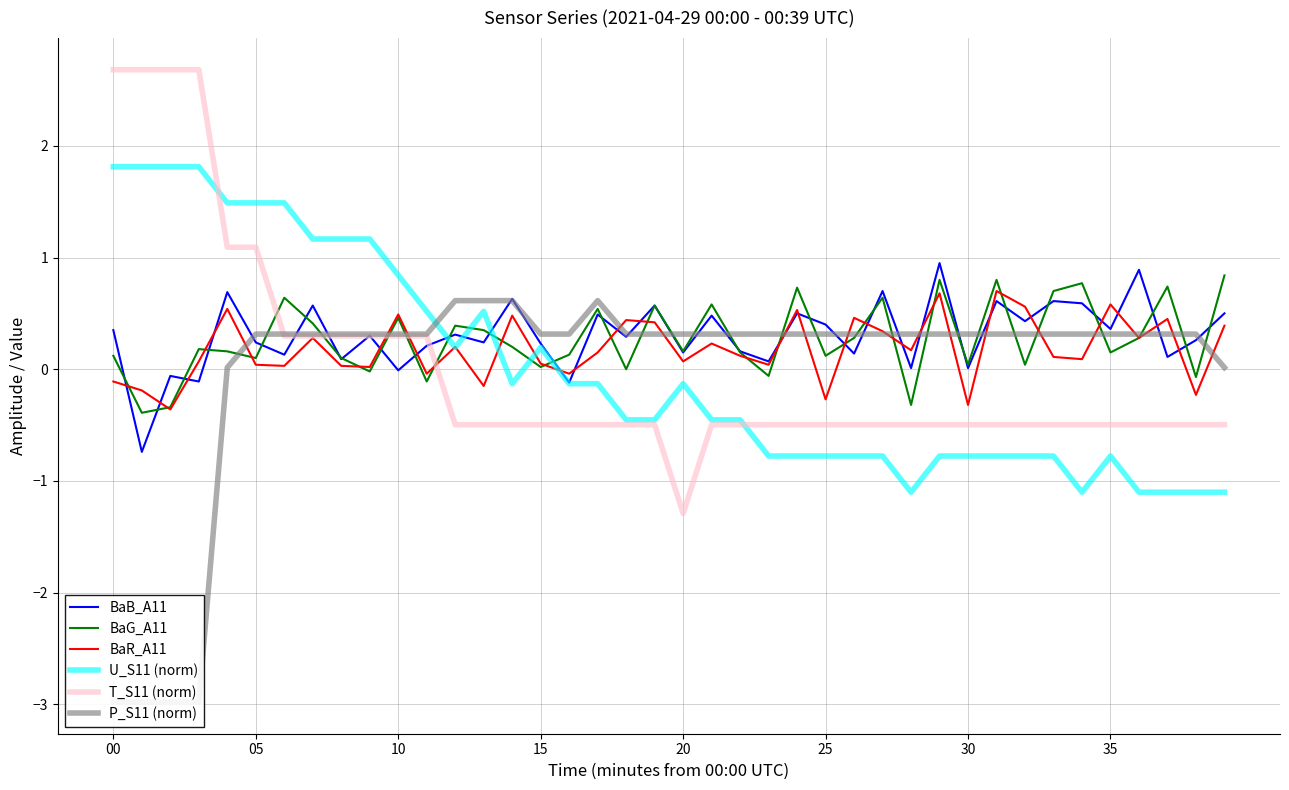

True or false: P_S11 (norm) has more than 0 interior local peaks.

True